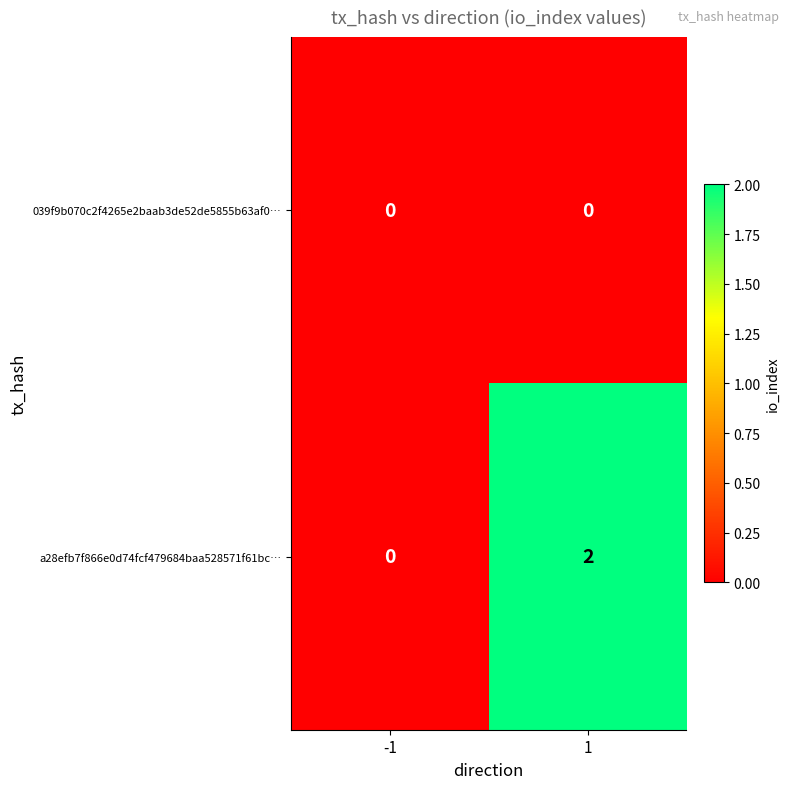

Rank the series by their maximum value, from highest to lowest.

a28efb7f866e0d74fcf479684baa528571f61bc…, 039f9b070c2f4265e2baab3de52de5855b63af0…